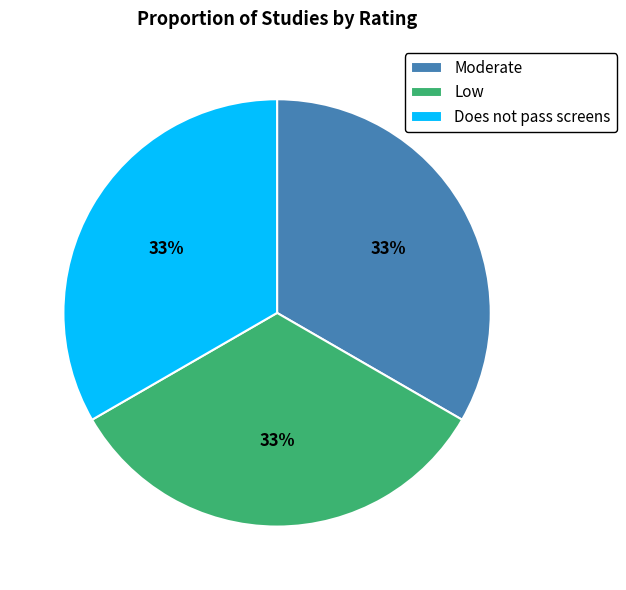

Do Moderate and Does not pass screens together represent more than half of the pie?

Yes